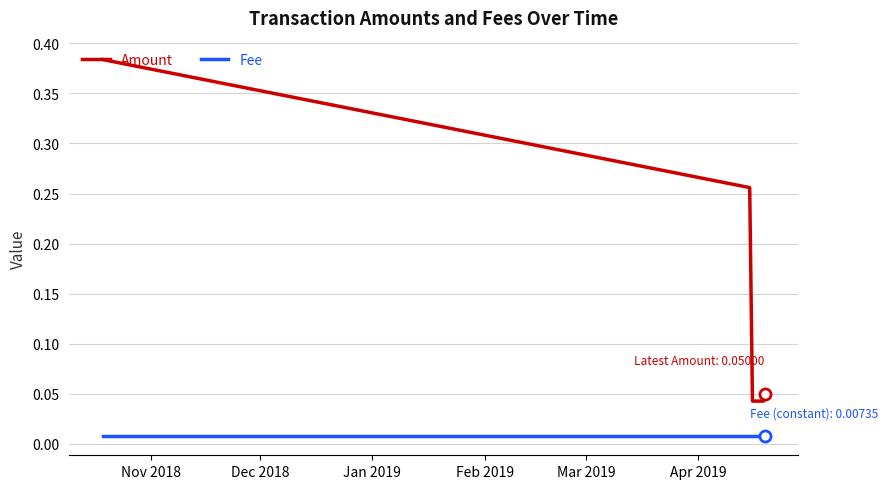

Rank the series by their average value, from highest to lowest.

Amount, Fee